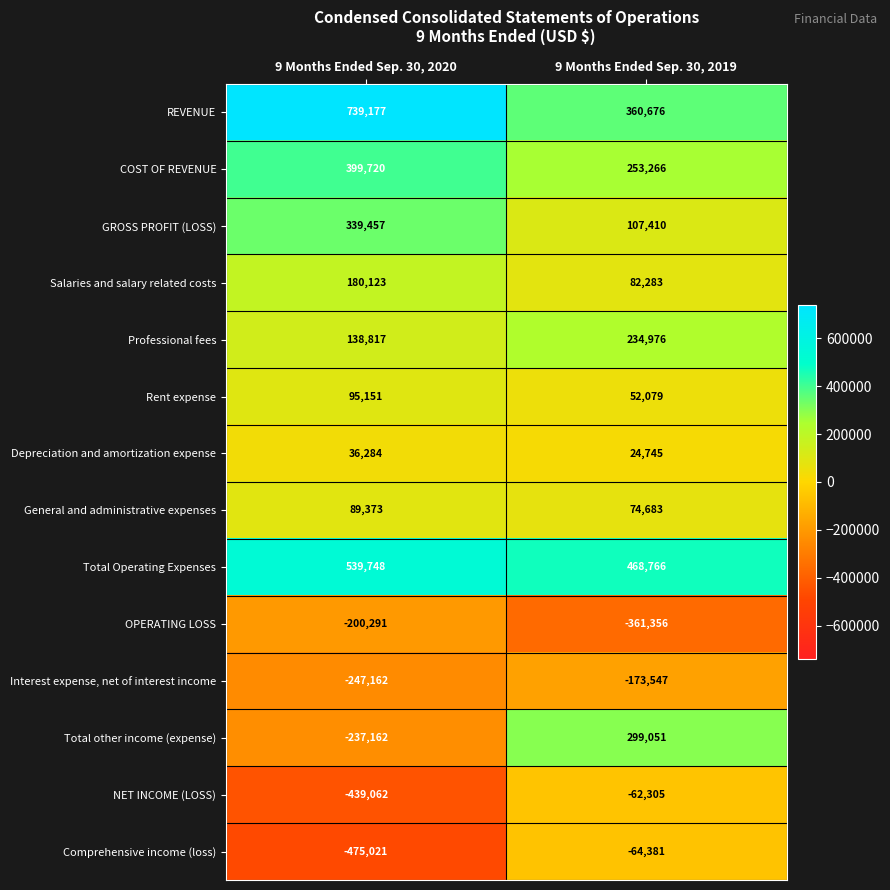

How many data points does each series have?

2